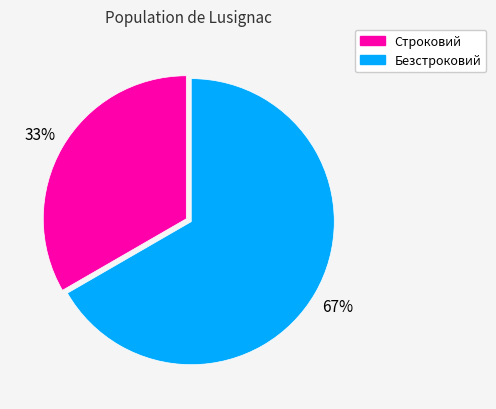

Approximately how many times larger is the value at Строковий compared to Безстроковий?

0.5